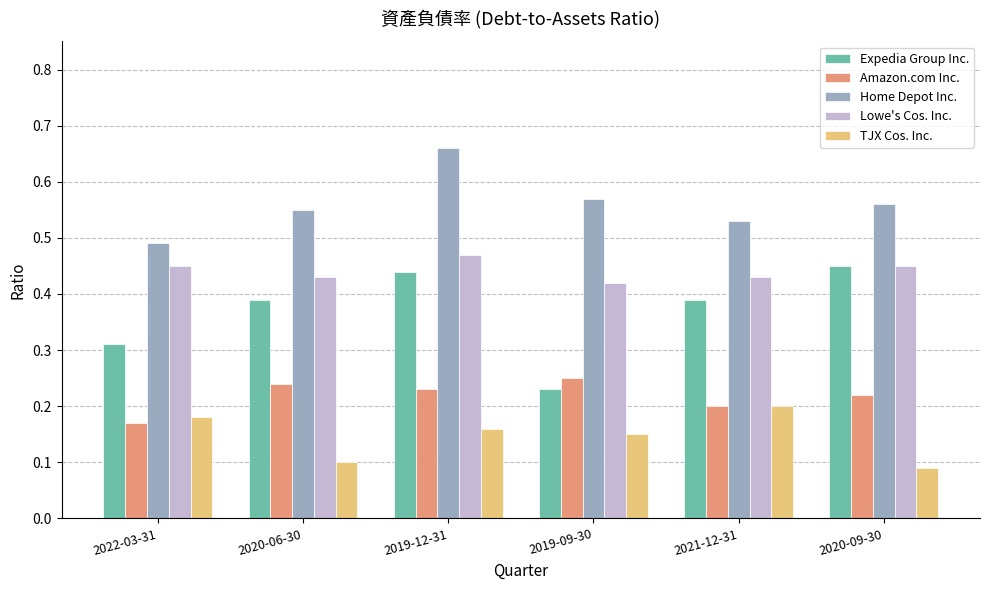

Which label corresponds to the largest value in the chart?

2019-12-31